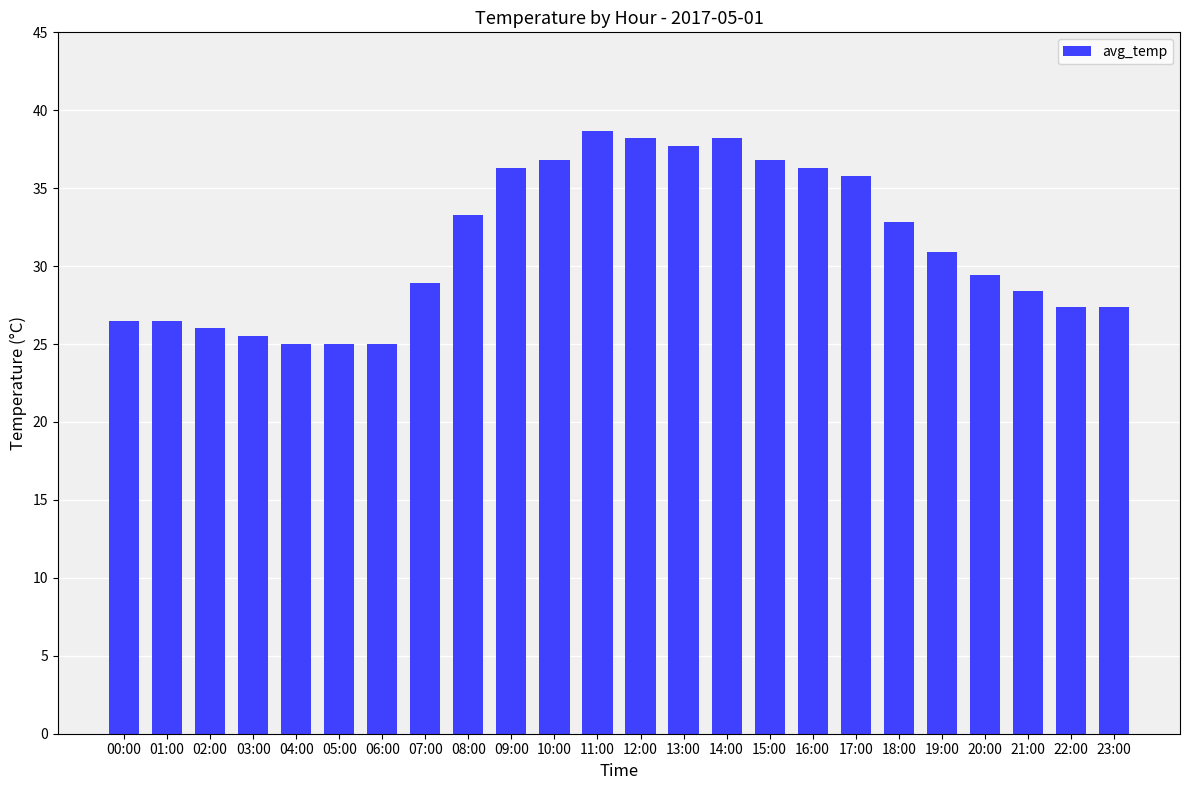

What is the greatest value displayed?

38.7